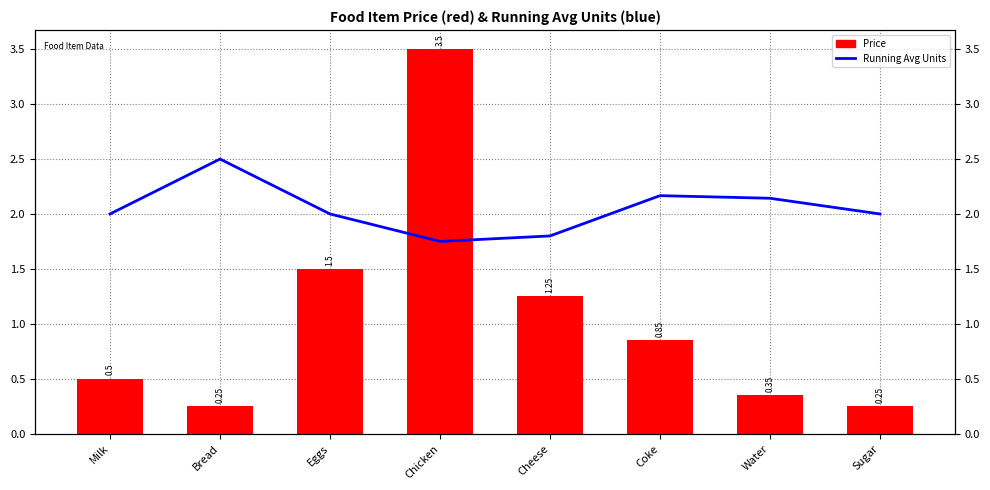

What is the value of the Price bar at the 2nd from the left?

0.2